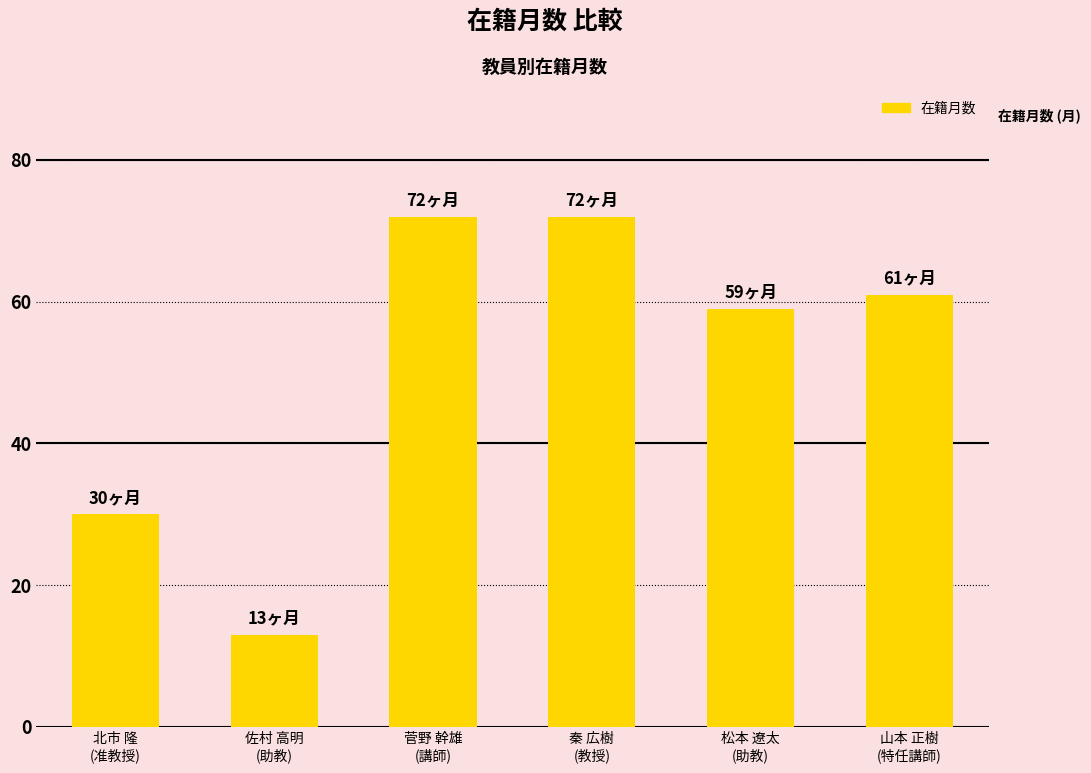

Count the number of data series in this chart.

1